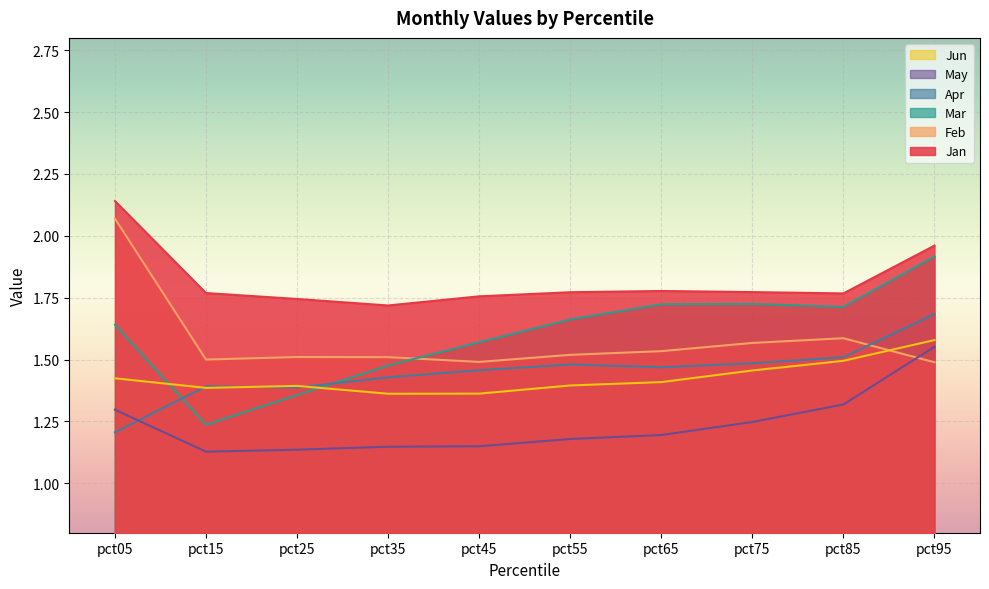

After their last crossing, which series has the higher values: Apr or Jun?

Apr